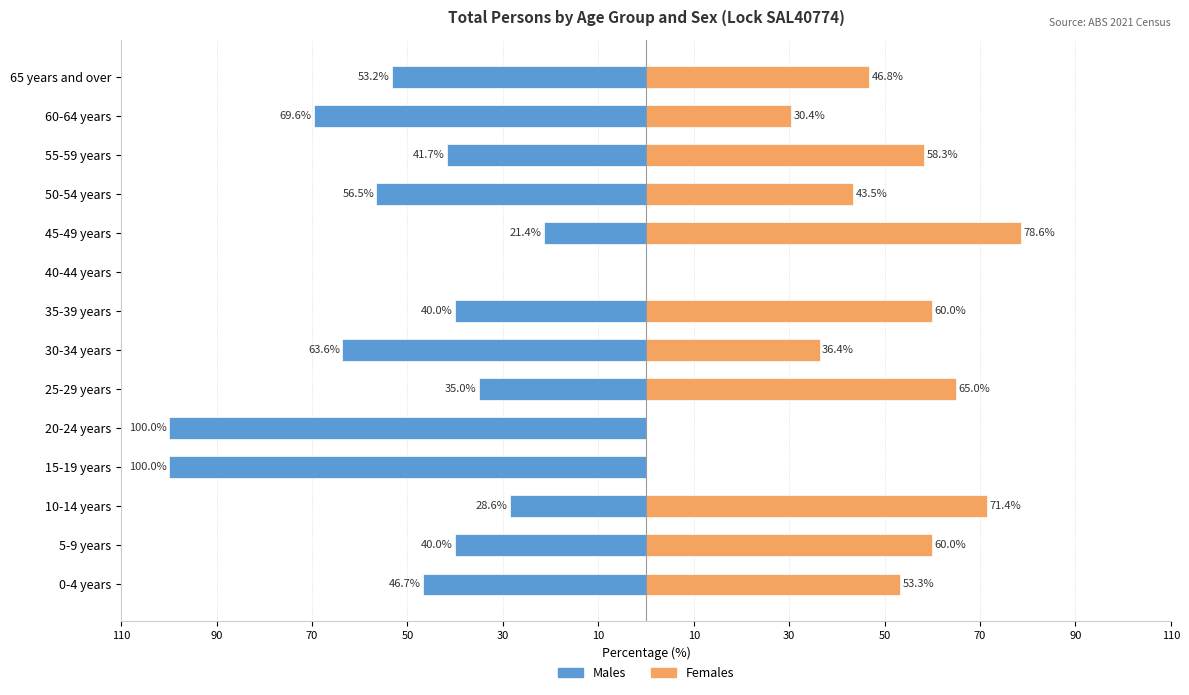

How many bars are there in total?

28